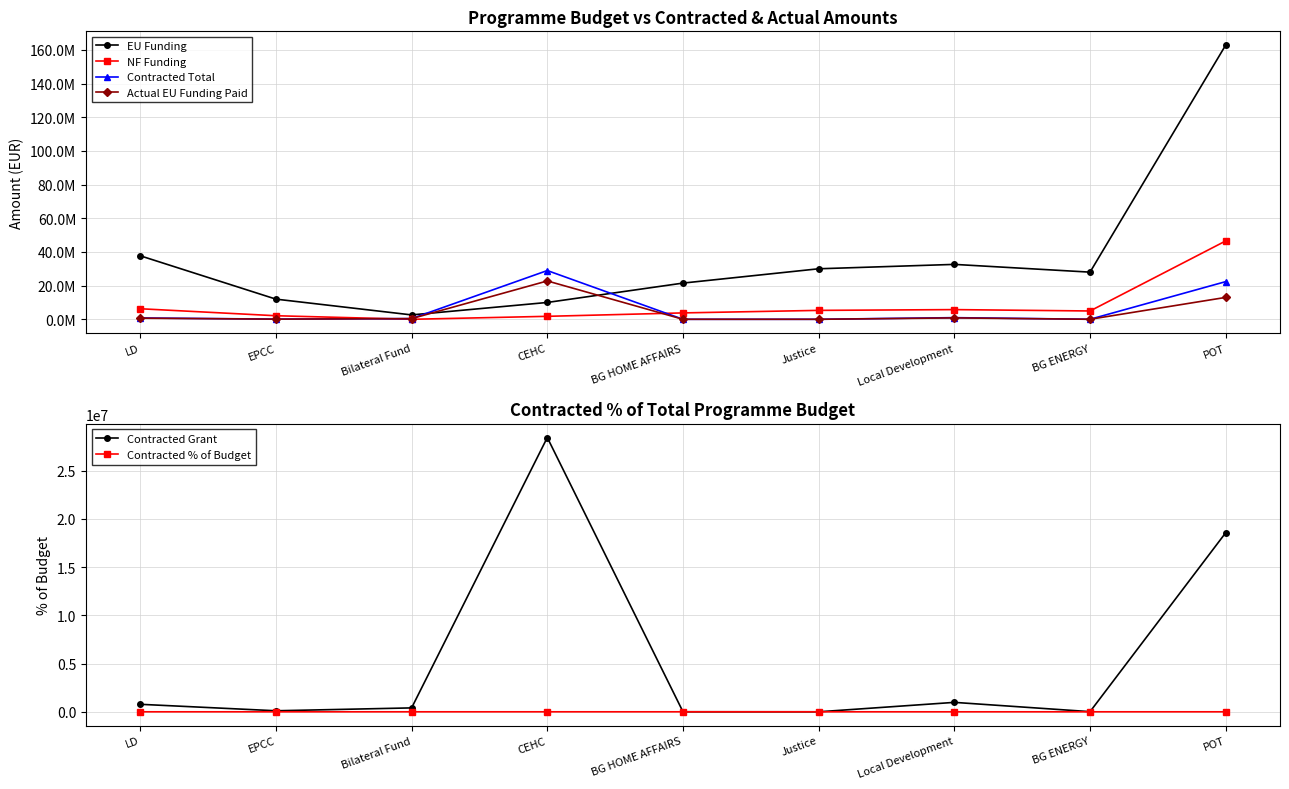

How many values in the Contracted % of Budget series are below 1?

4